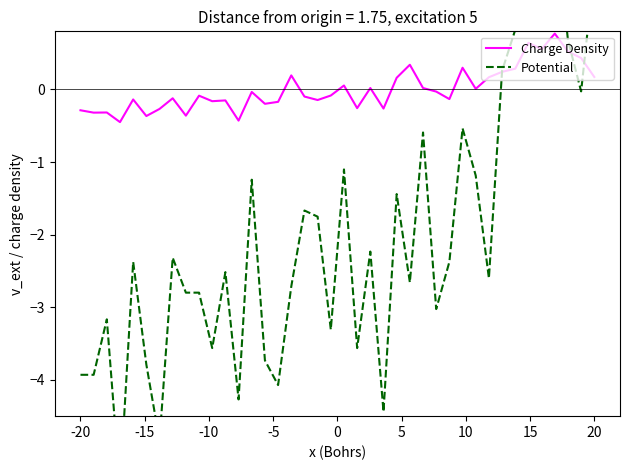

The value of Charge Density at 29 is 0.3. True or false?

True